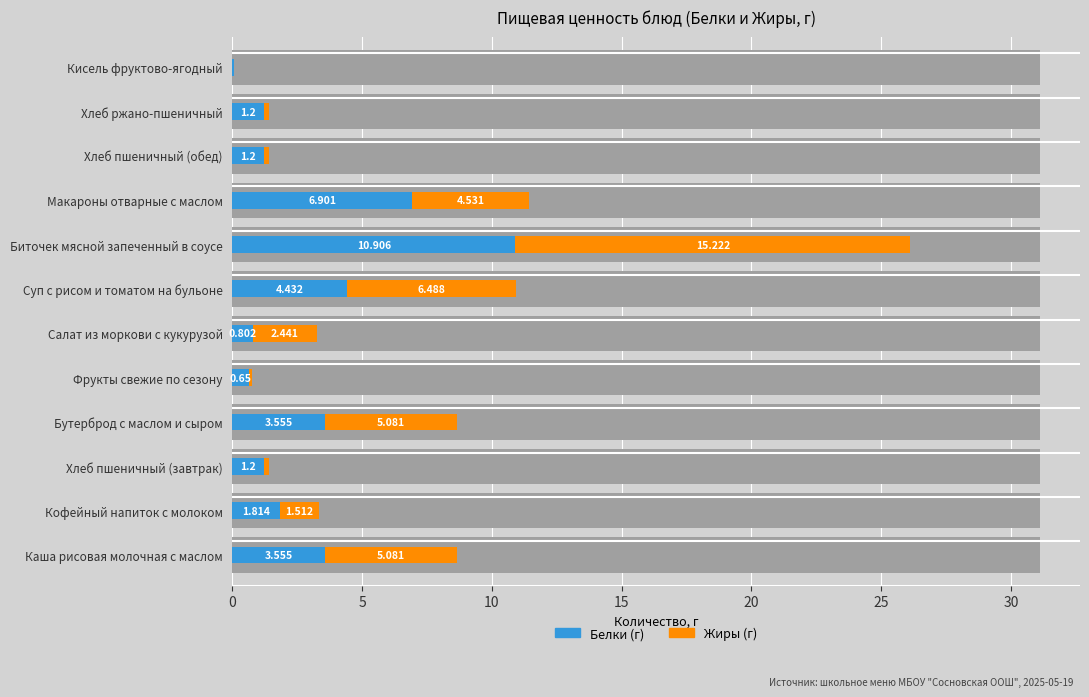

Is it true that Белки equals 1.2 at Хлеб ржано-пшеничный?

True